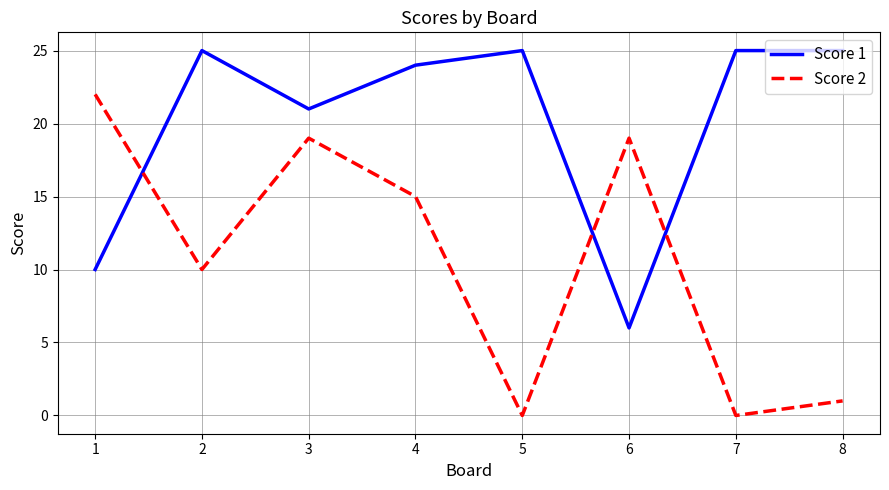

How many values in the Score 1 series are below 25?

4